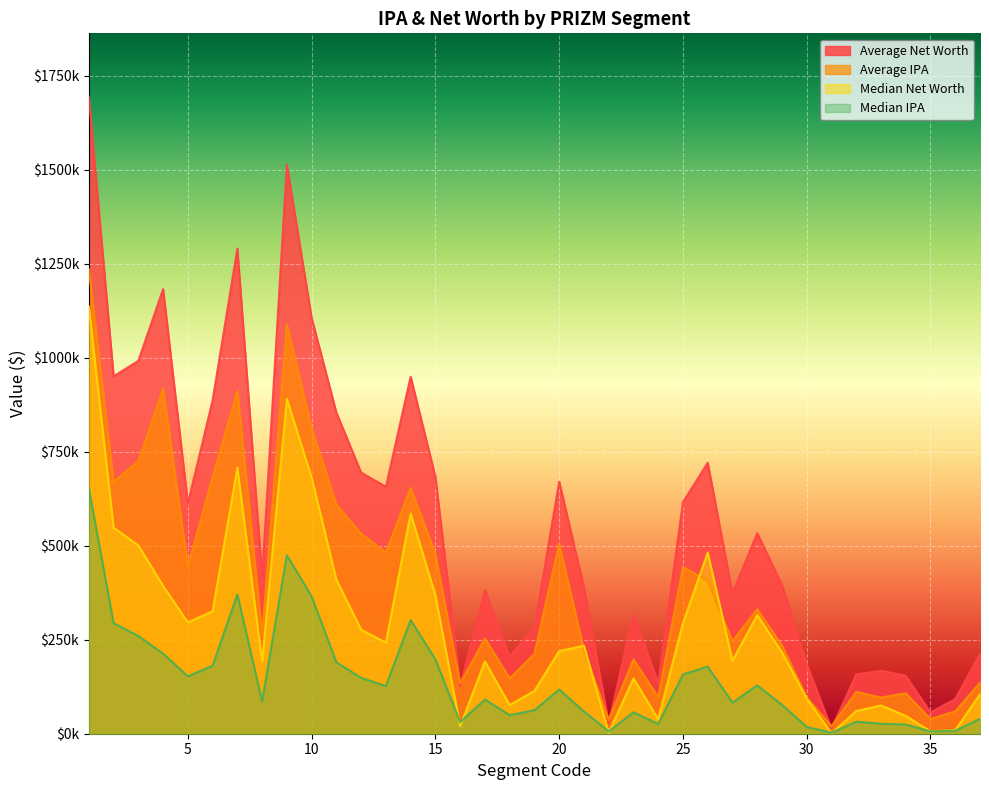

Is the value of Average IPA at 11 greater than the value of Median IPA at 26?

Yes